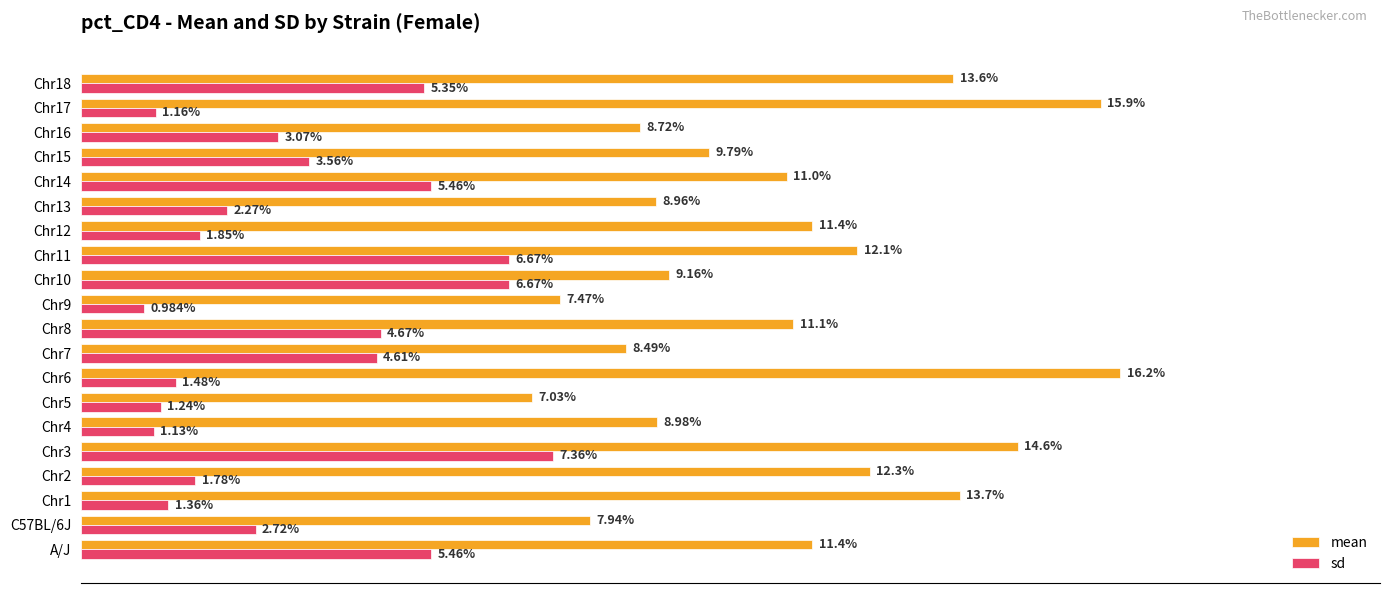

At which label does sd reach its minimum?

Chr9